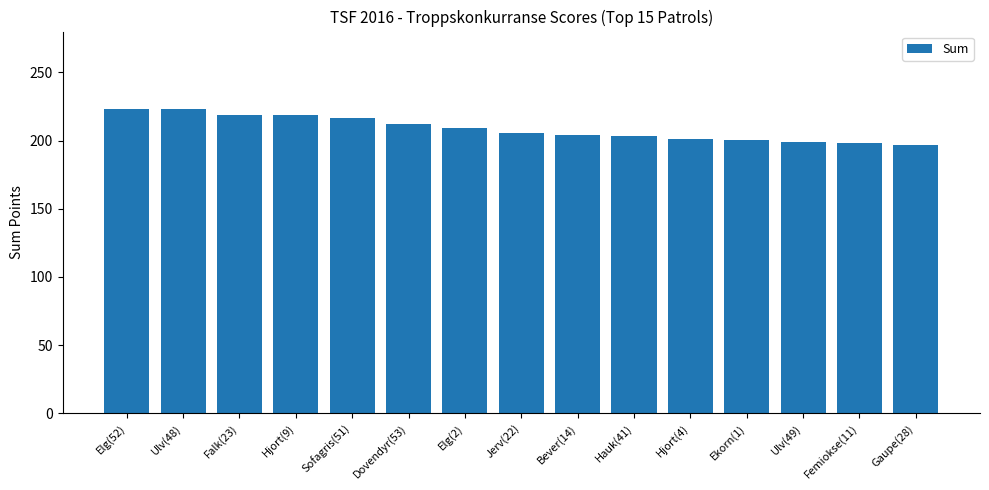

What is the change in value from Sofagris(51) to Gaupe(28)?

-19.5